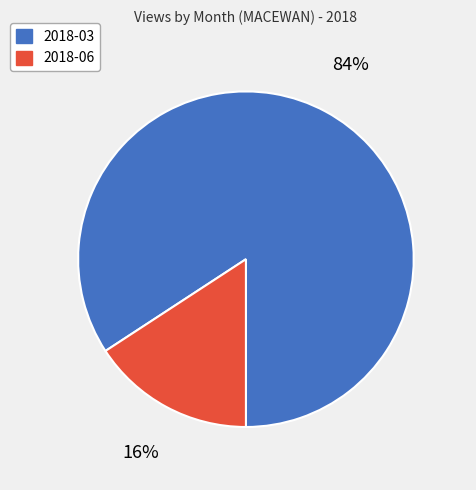

Which has a higher value, 2018-03 or 2018-06?

2018-03